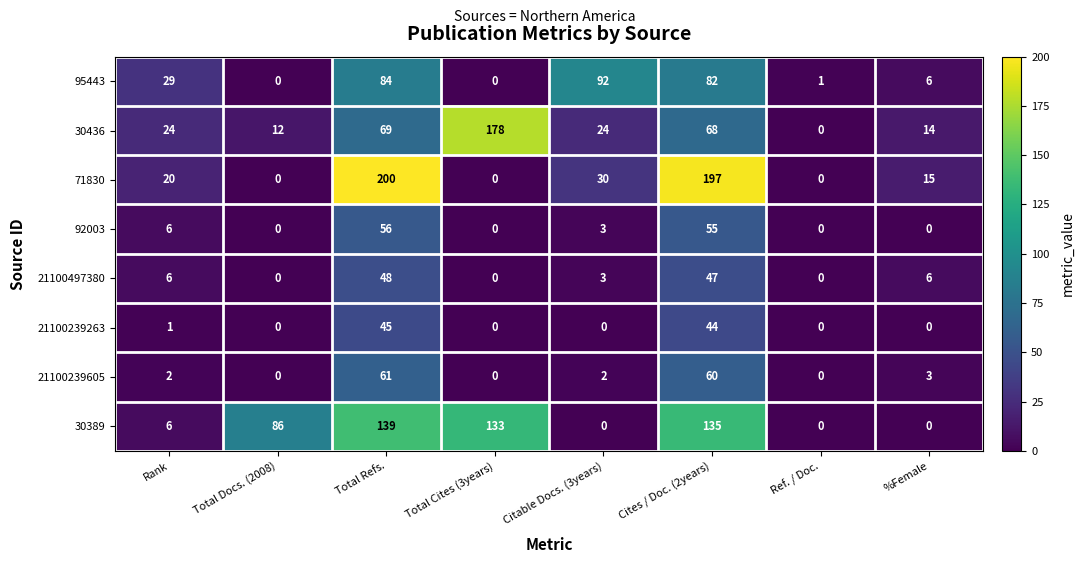

Is the value of 30436 at Rank greater than the value of 21100239605 at Rank?

Yes